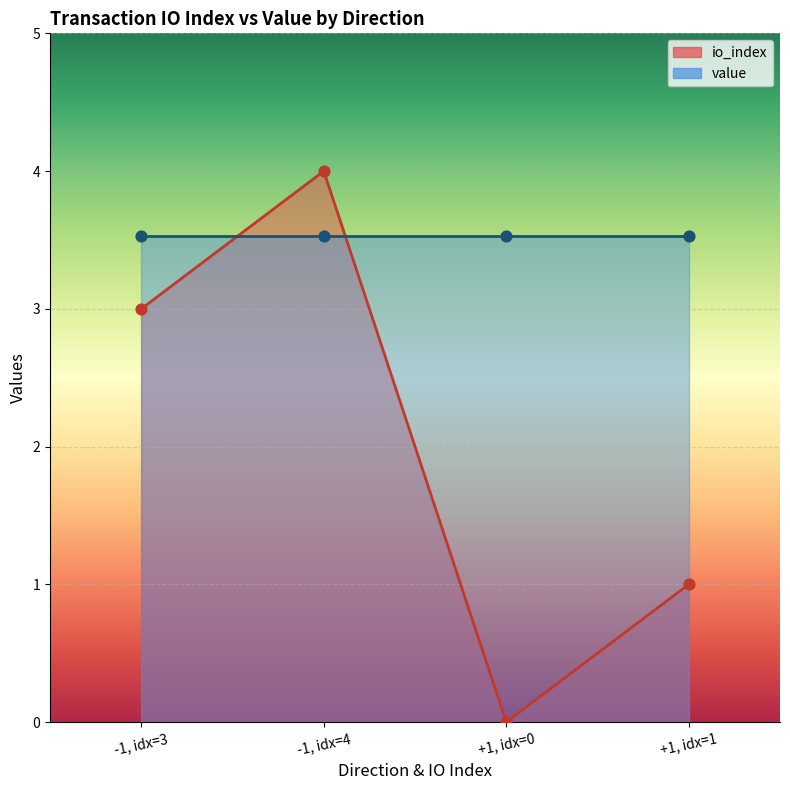

Which has a higher value, +1, idx=1 or -1, idx=3?

-1, idx=3